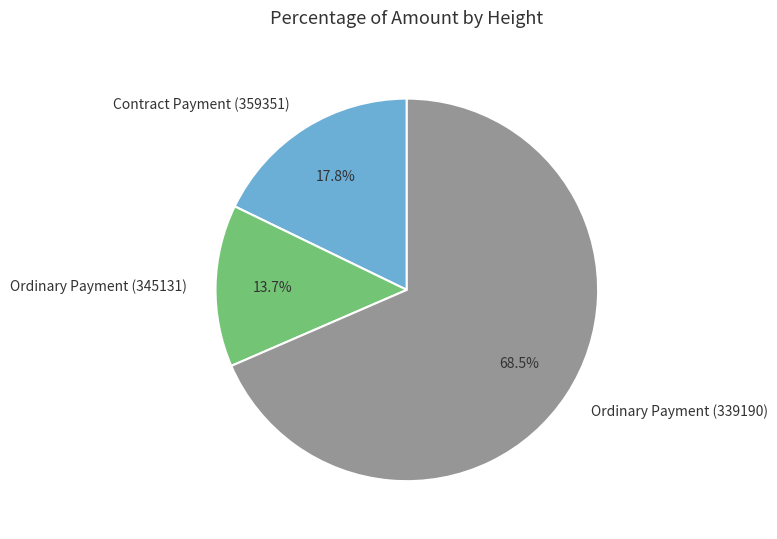

Rank the categories by value from highest to lowest.

Ordinary Payment (339190), Contract Payment (359351), Ordinary Payment (345131)